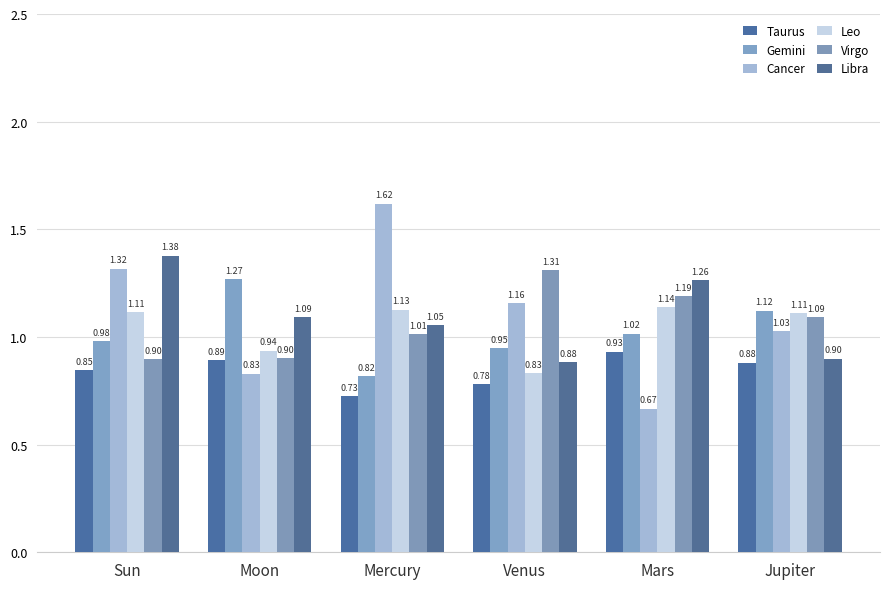

Is it true that Virgo equals 1.0 at Mercury?

True